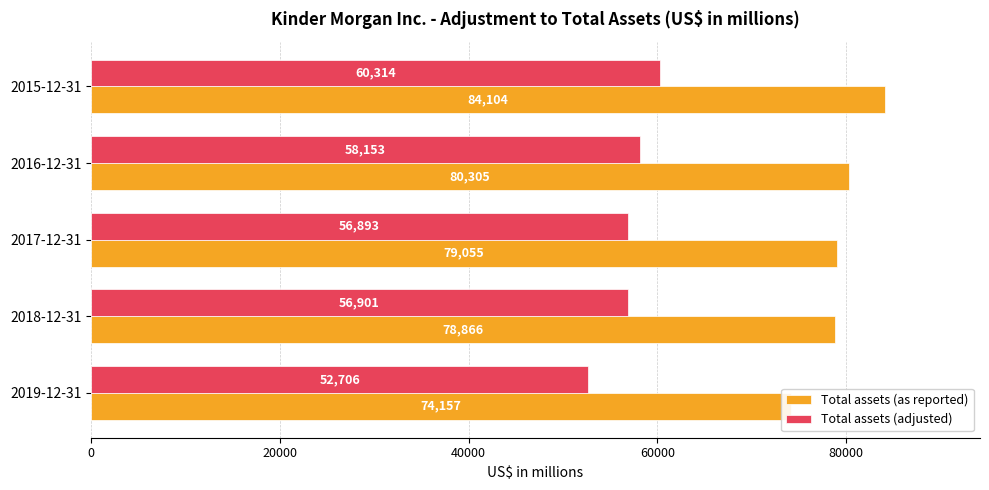

How many bars are there in total?

10